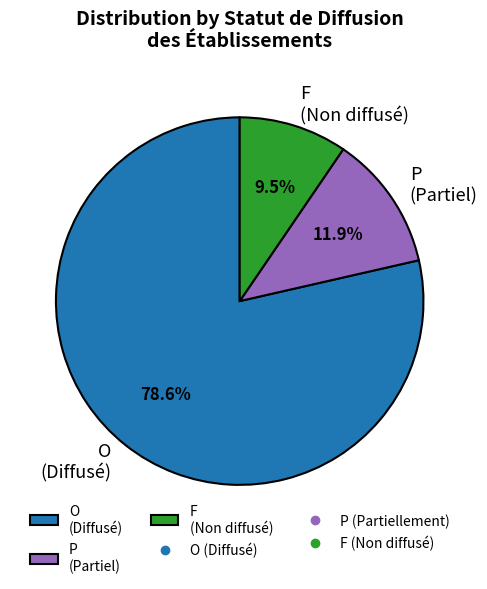

What is the ratio of the value at P to the value at O?

0.2